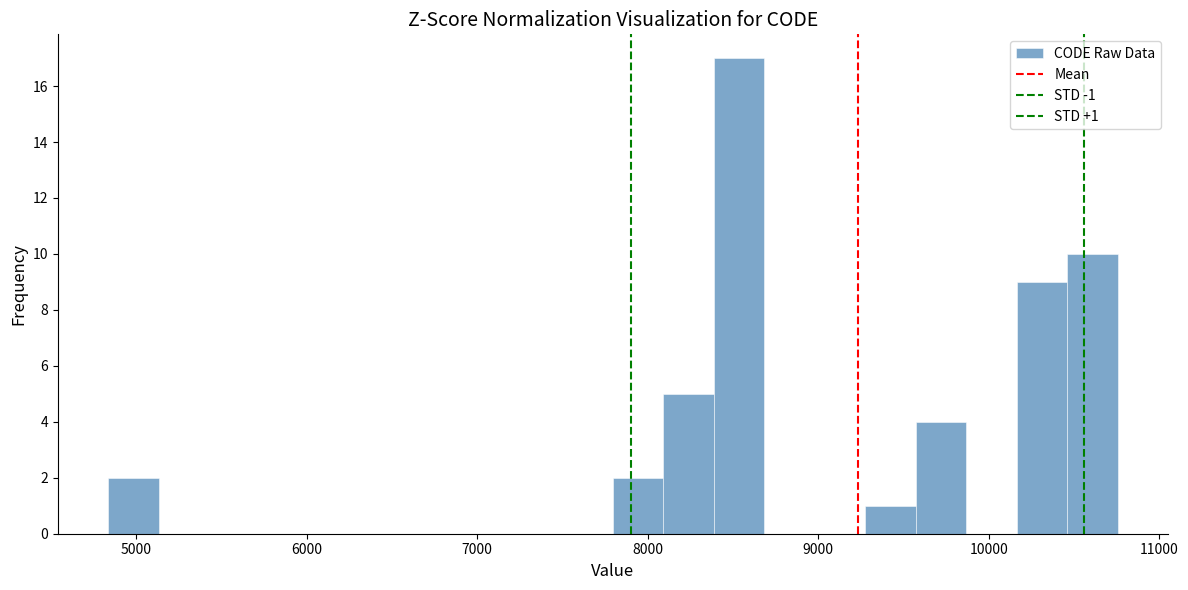

Read against the x-axis, roughly where is the centre of the tallest bar?

8500